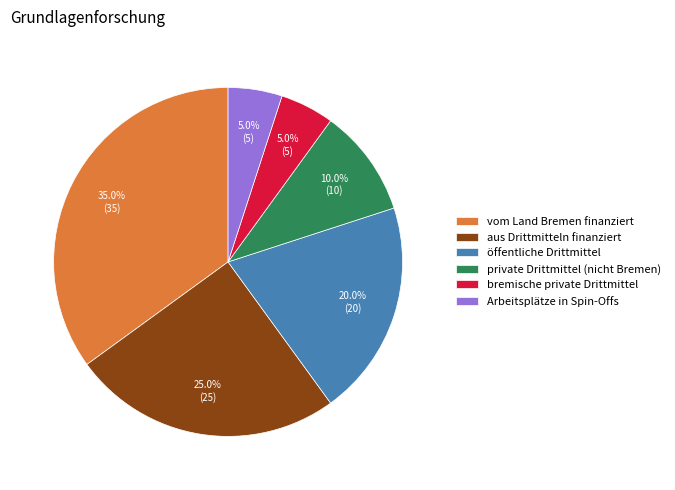

How much of the chart is everything except öffentliche Drittmittel?

80.0%